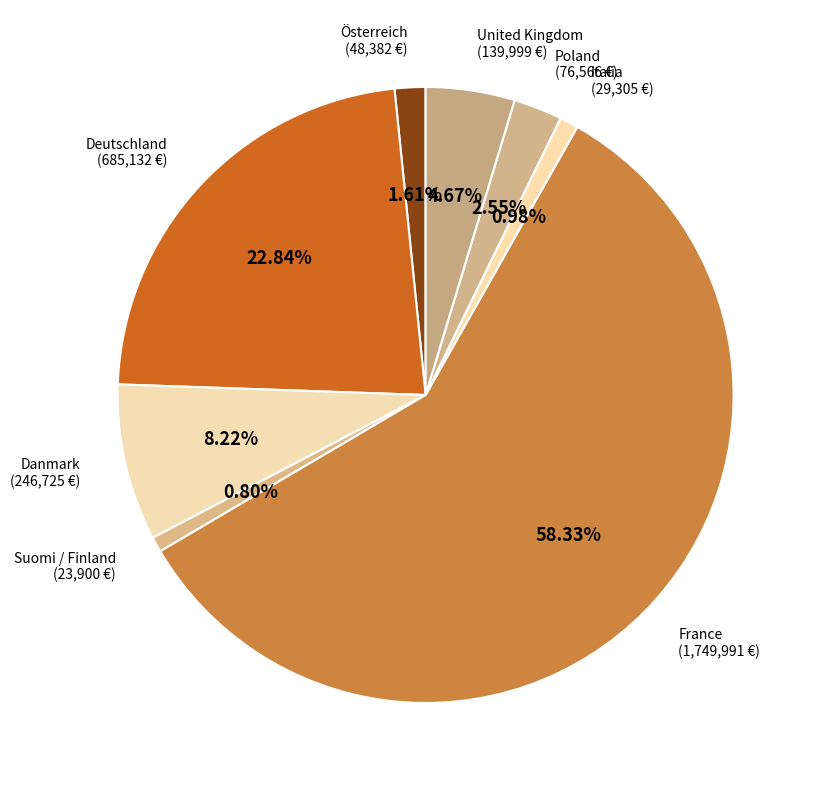

Which slice represents more than half of the pie?

France (1,749,991 €)